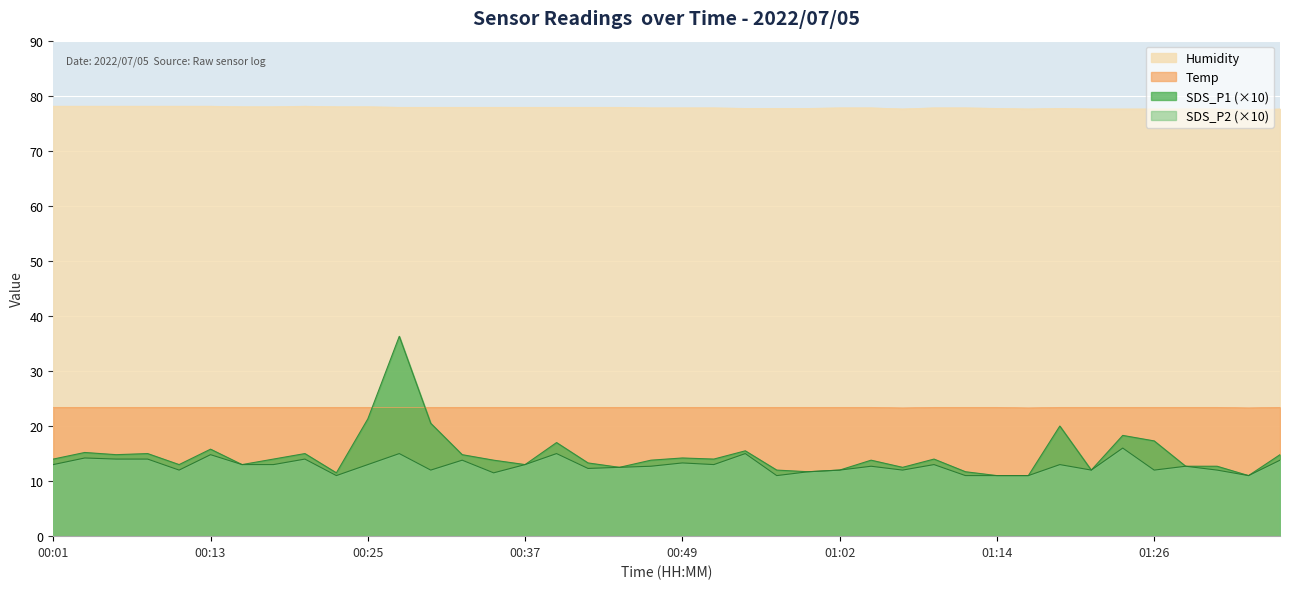

What is the minimum value for SDS_P1?

11.0